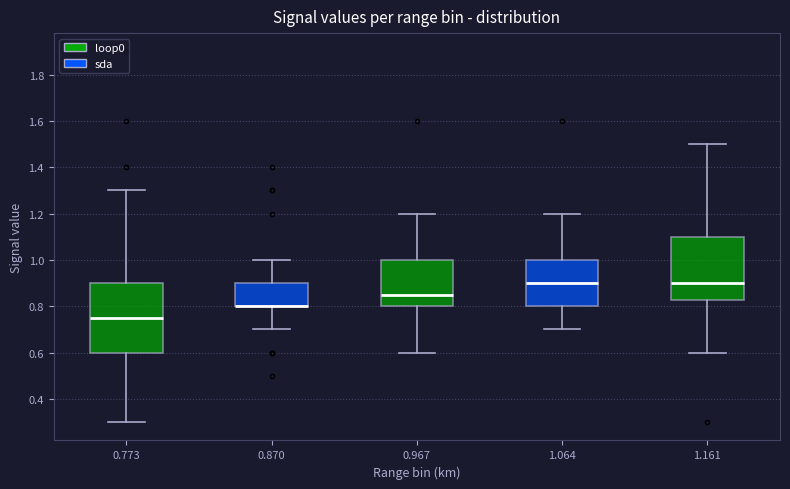

Which box is the tallest, from its lower edge to its upper edge?

0.773